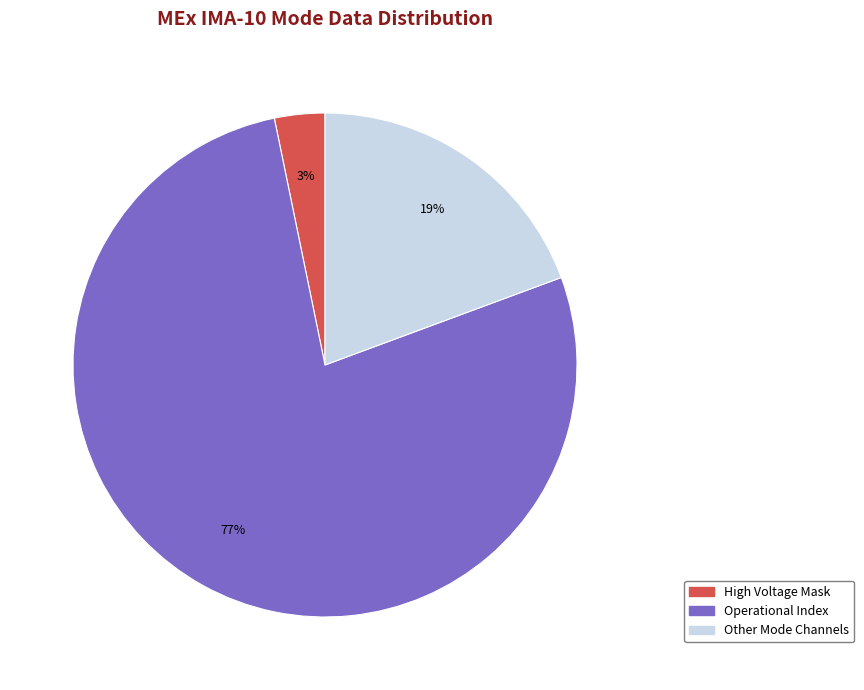

Is there any slice that represents more than half of the pie?

Yes